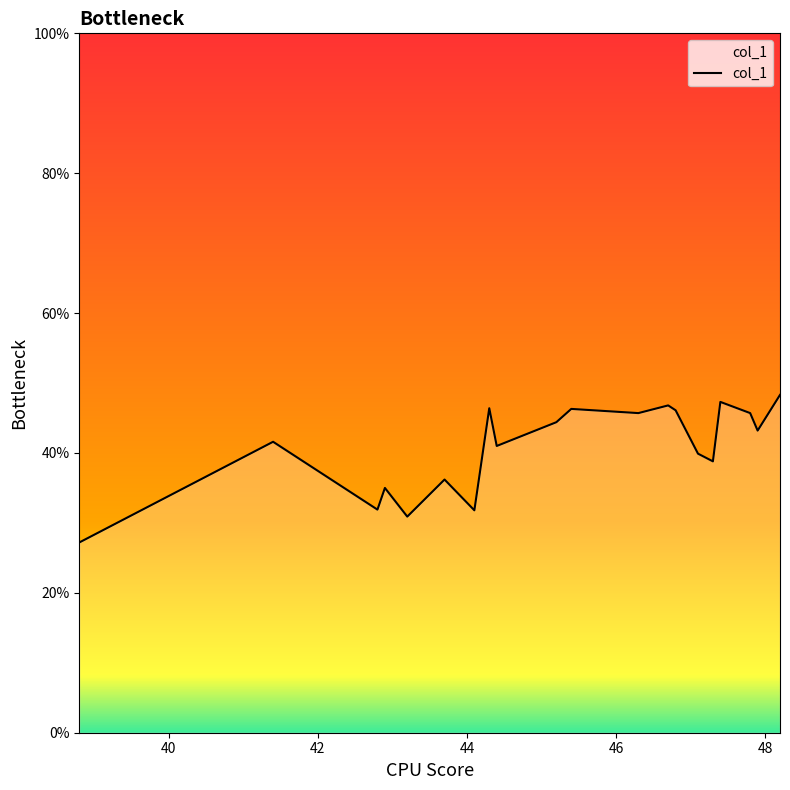

What is the smallest value displayed?

27.2